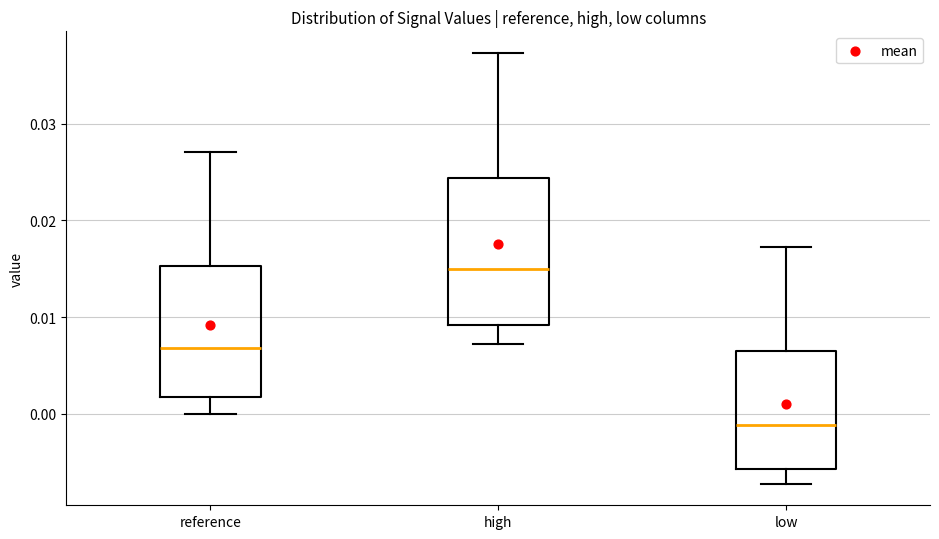

Which box is the tallest, from its lower edge to its upper edge?

high